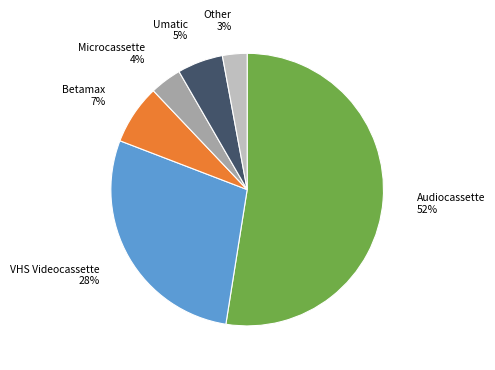

Count the number of slices in the pie.

6